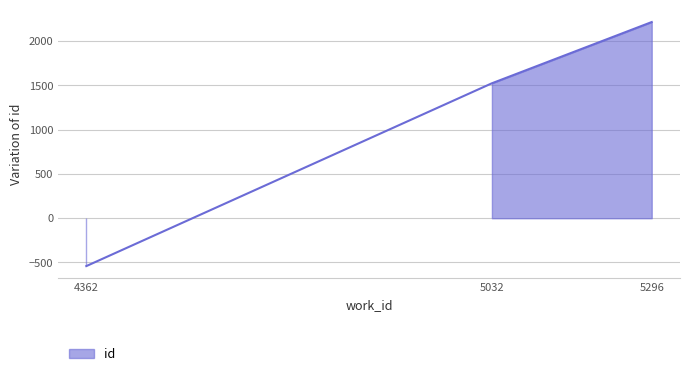

What is the sum of all values?

3201